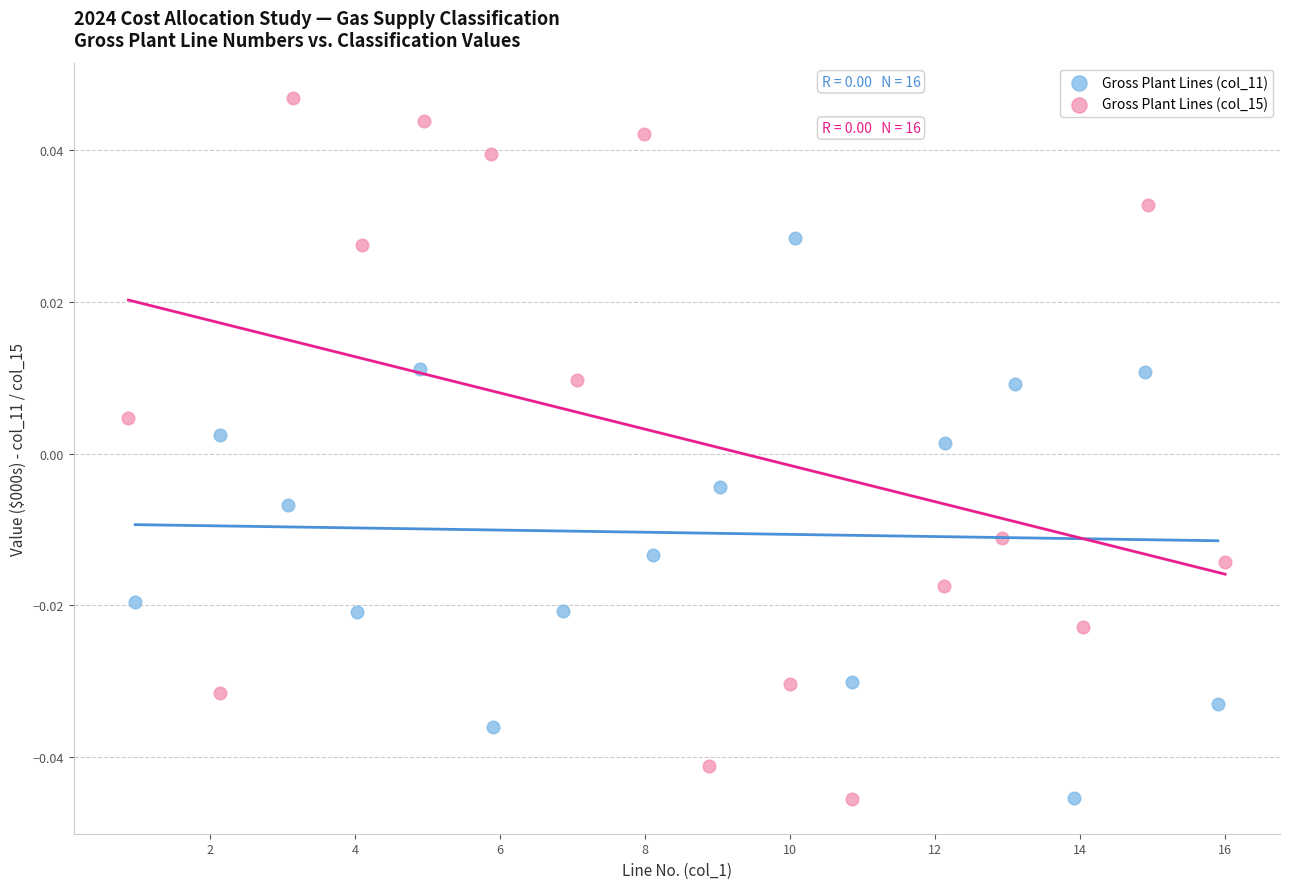

Which series reaches the maximum Y coordinate?

Gross Plant Lines (col_15)